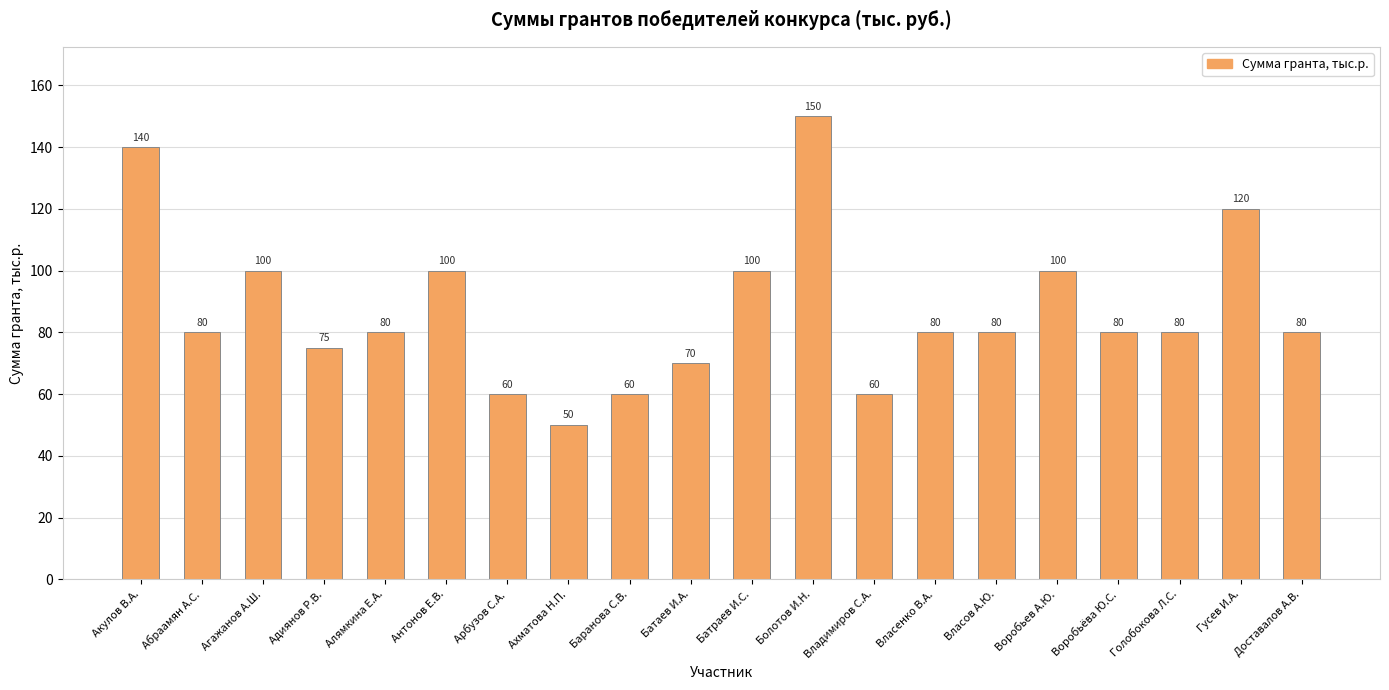

The value at Власов А.Ю. is 80. True or false?

True